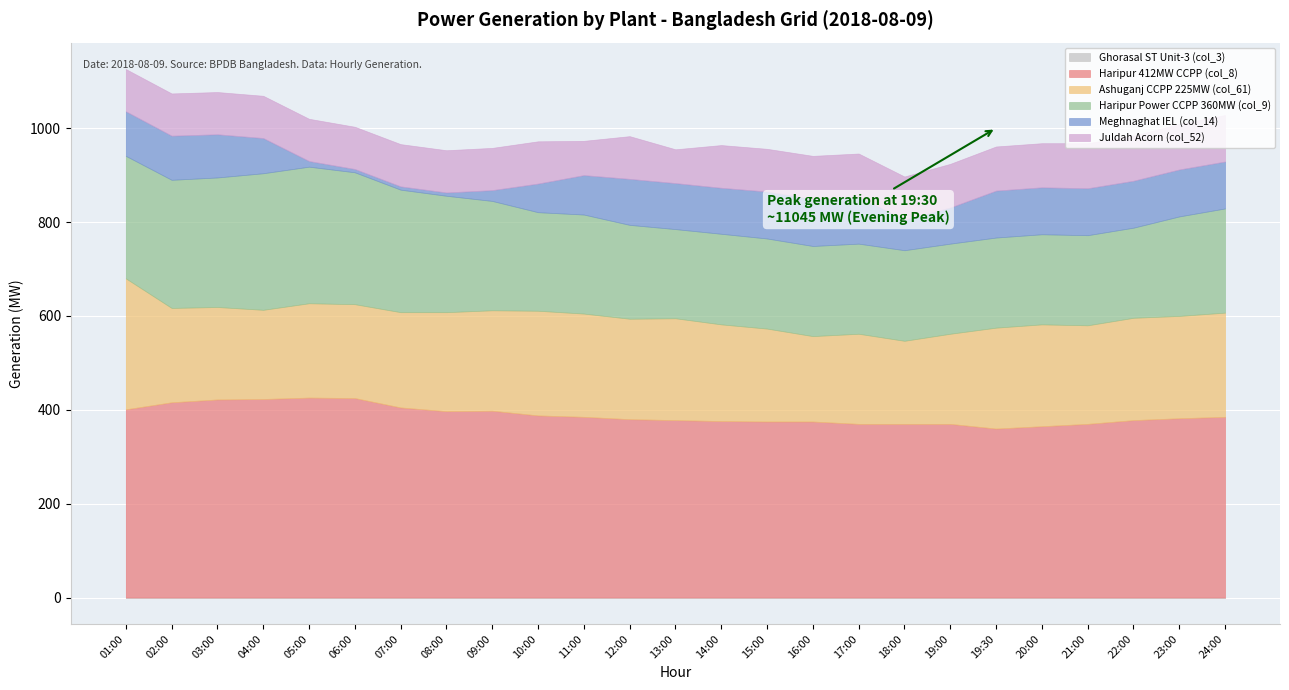

What is the label of the 23rd point from the left?

22:00